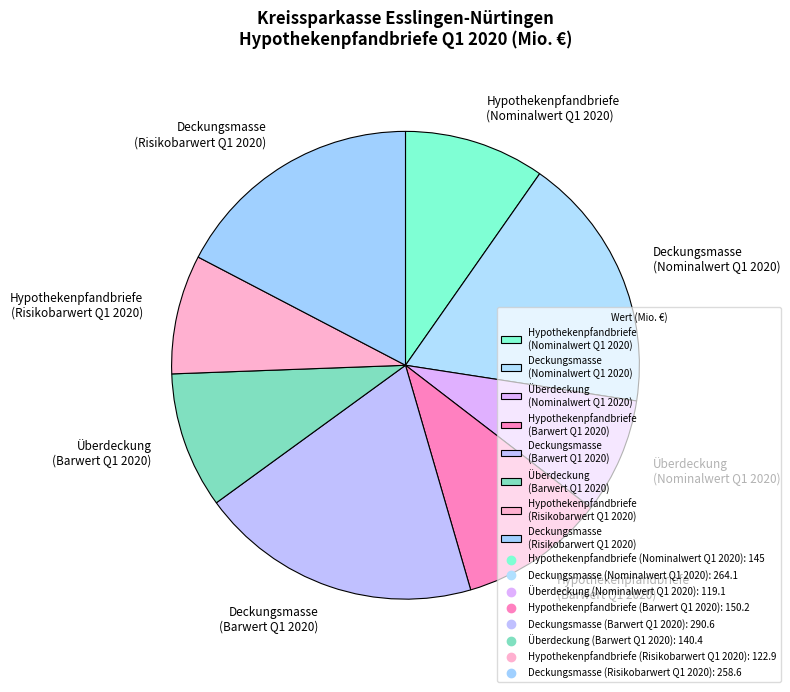

True or false: Deckungsmasse (Risikobarwert Q1 2020) accounts for 29% of the total.

False